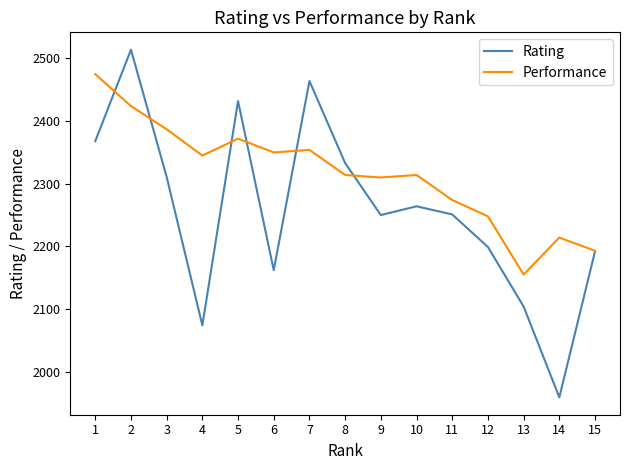

What value does the Rating series have at 13, to the nearest 100?

2100